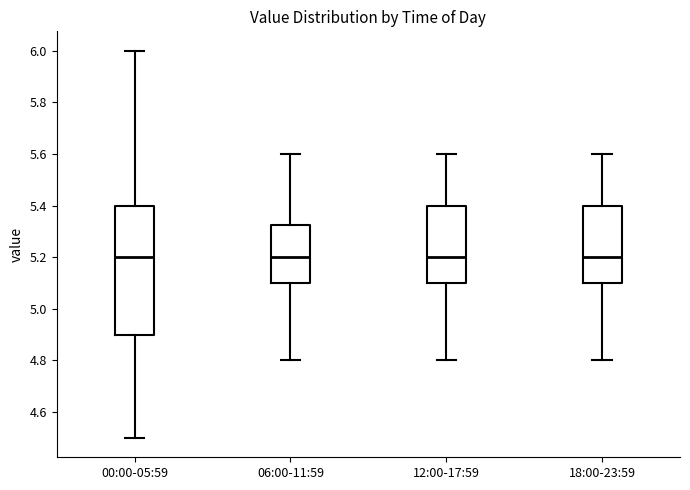

Which box is the tallest, from its lower edge to its upper edge?

00:00-05:59